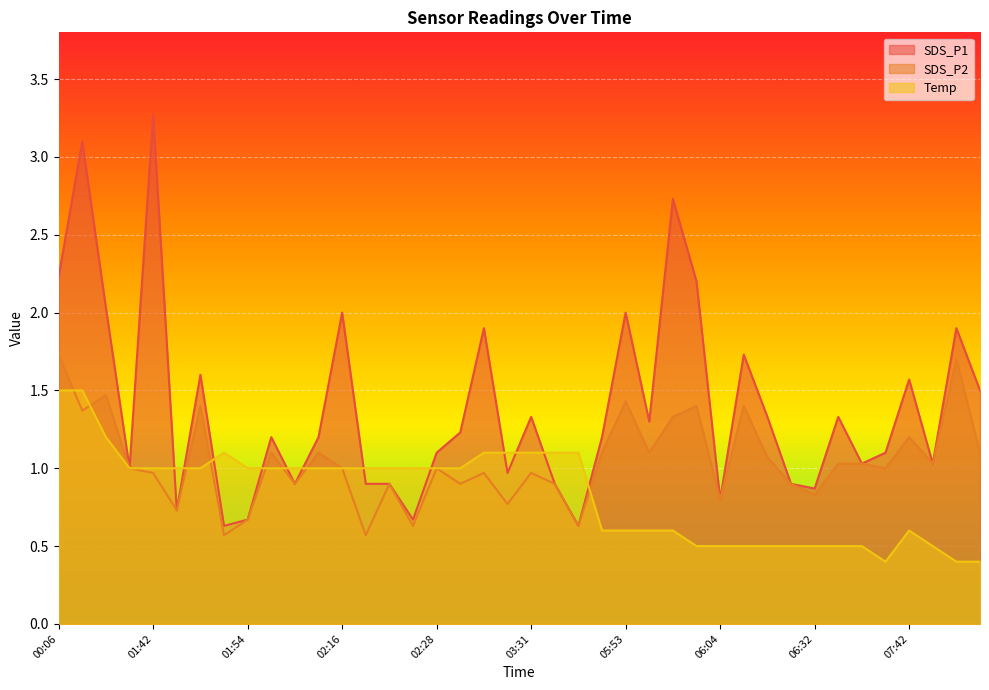

What is the average value of the SDS_P1 series?

1.4